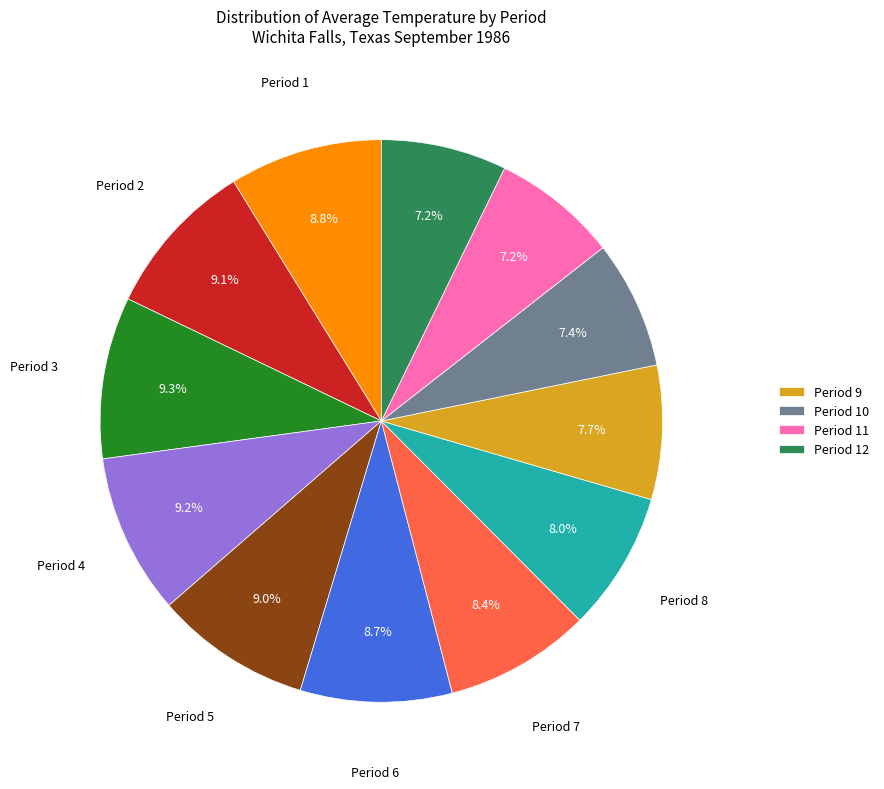

Is there any slice that represents more than half of the pie?

No